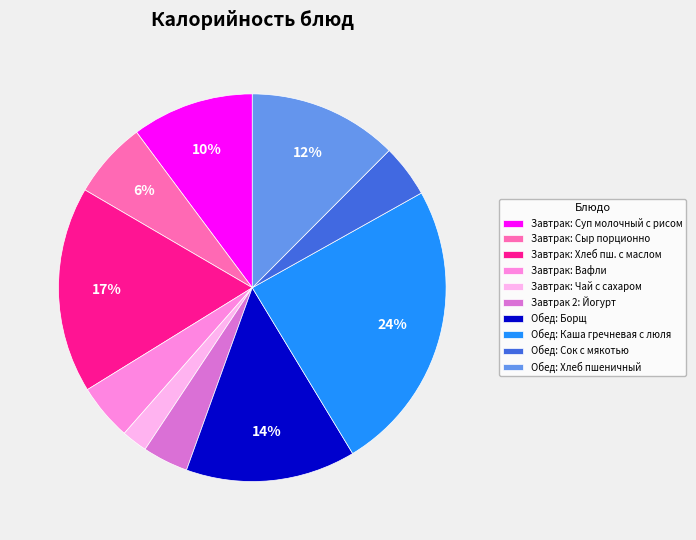

Between Обед: Сок с мякотью and Завтрак: Сыр порционно, which is larger?

Завтрак: Сыр порционно